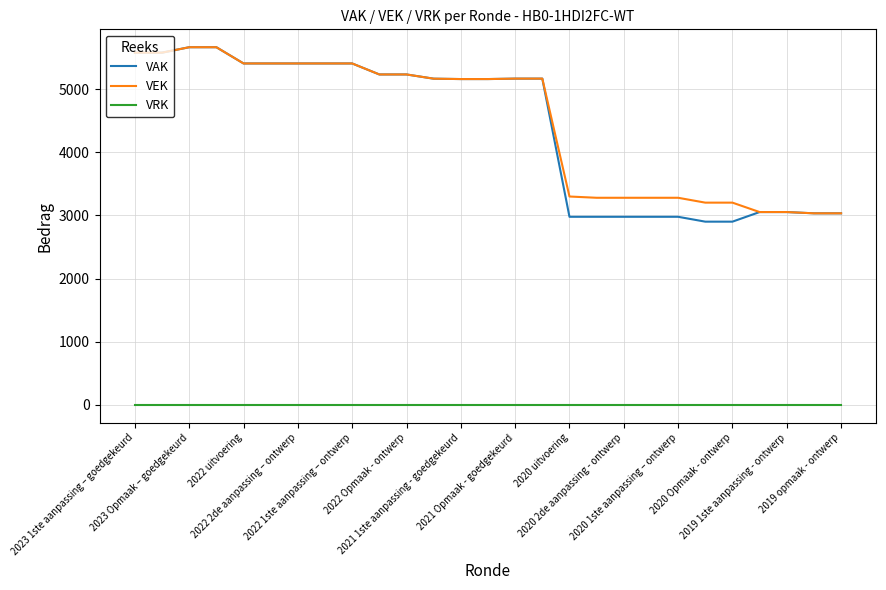

True or false: VRK and VEK cross at least once.

False